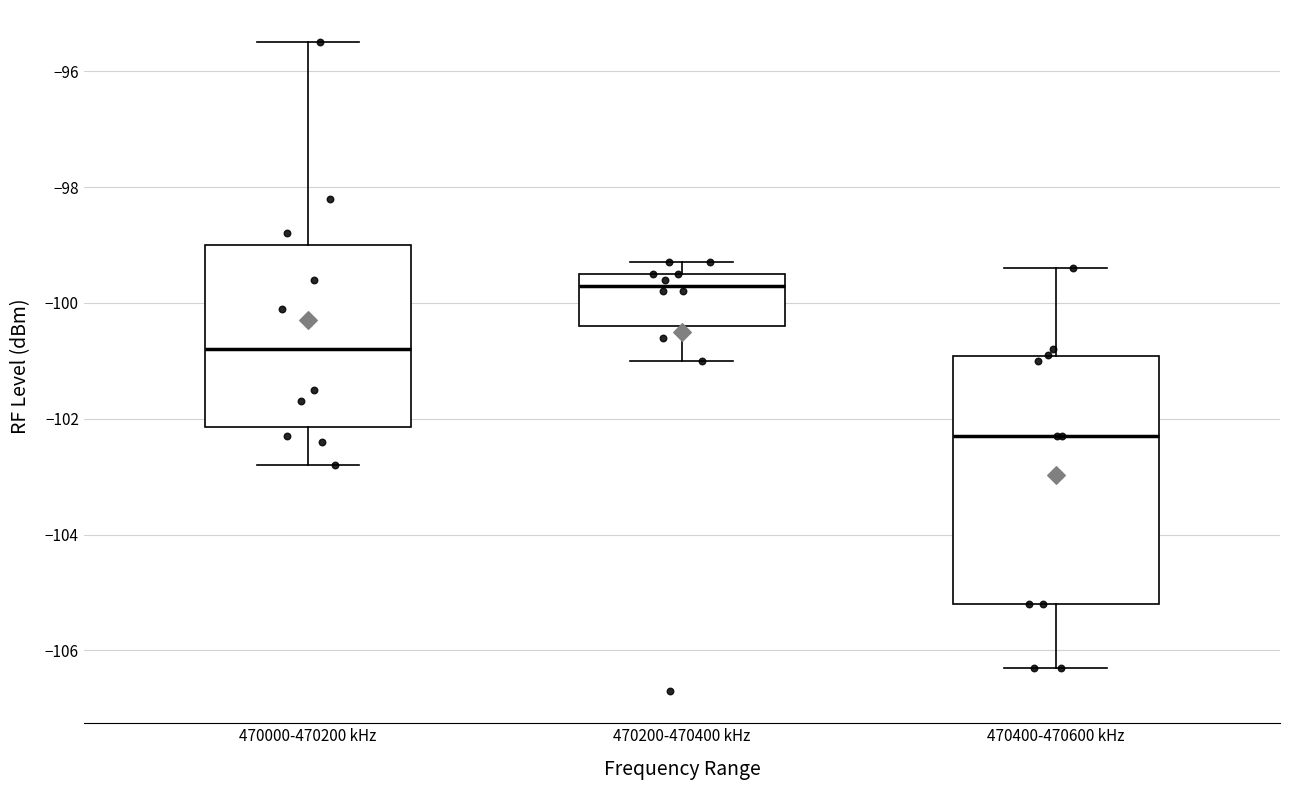

Which box is the tallest, from its lower edge to its upper edge?

470400-470600 kHz